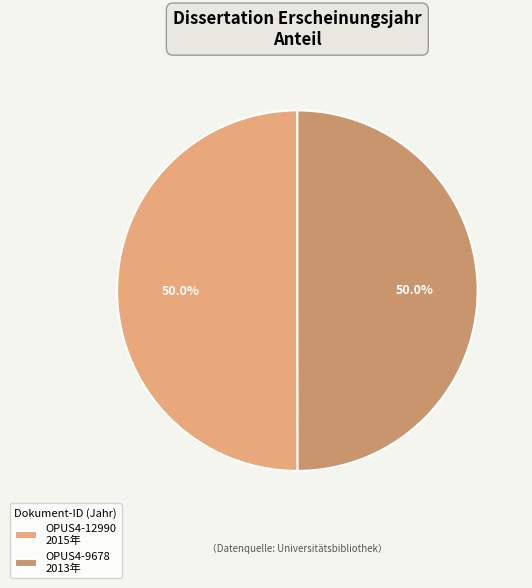

How many segments does this pie chart have?

2